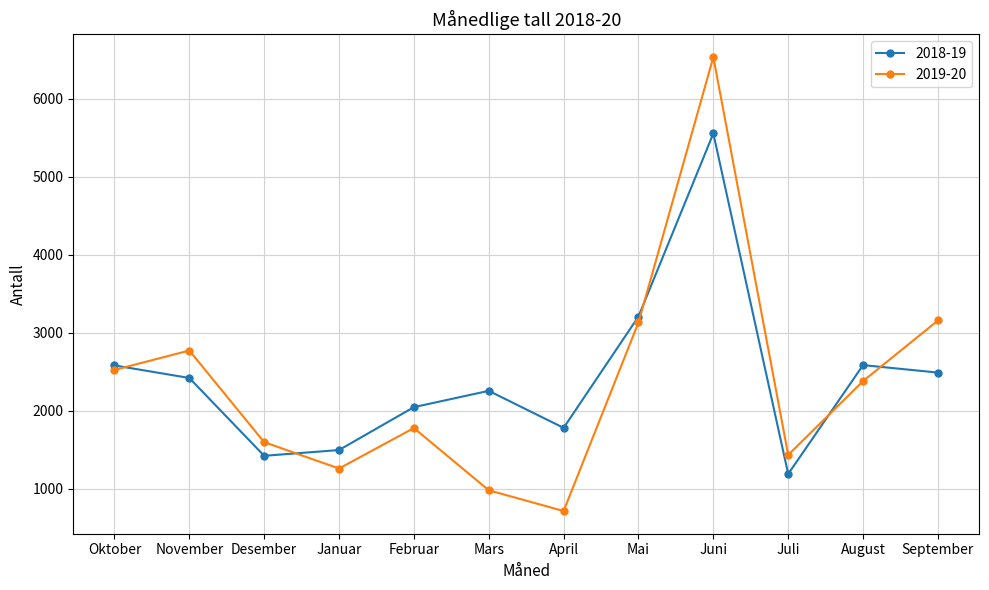

What is the label of the 10th point from the right?

Desember